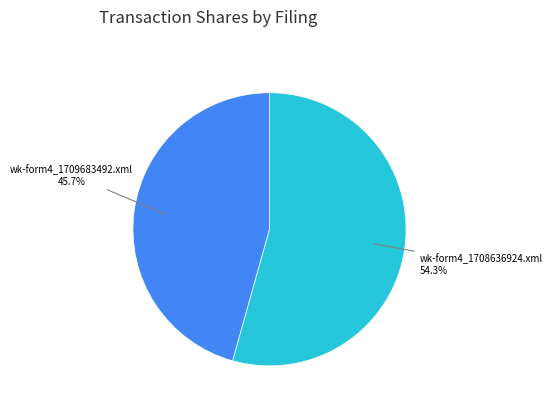

How many segments does this pie chart have?

2